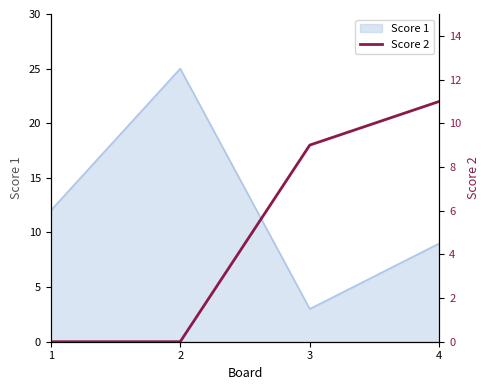

True or false: Score 1 has a value of 12 at 1.

True